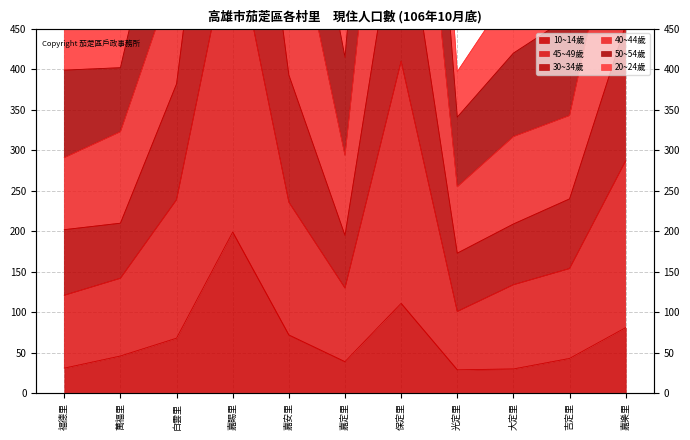

What is the spread (max minus min) of values at 福德里?

447